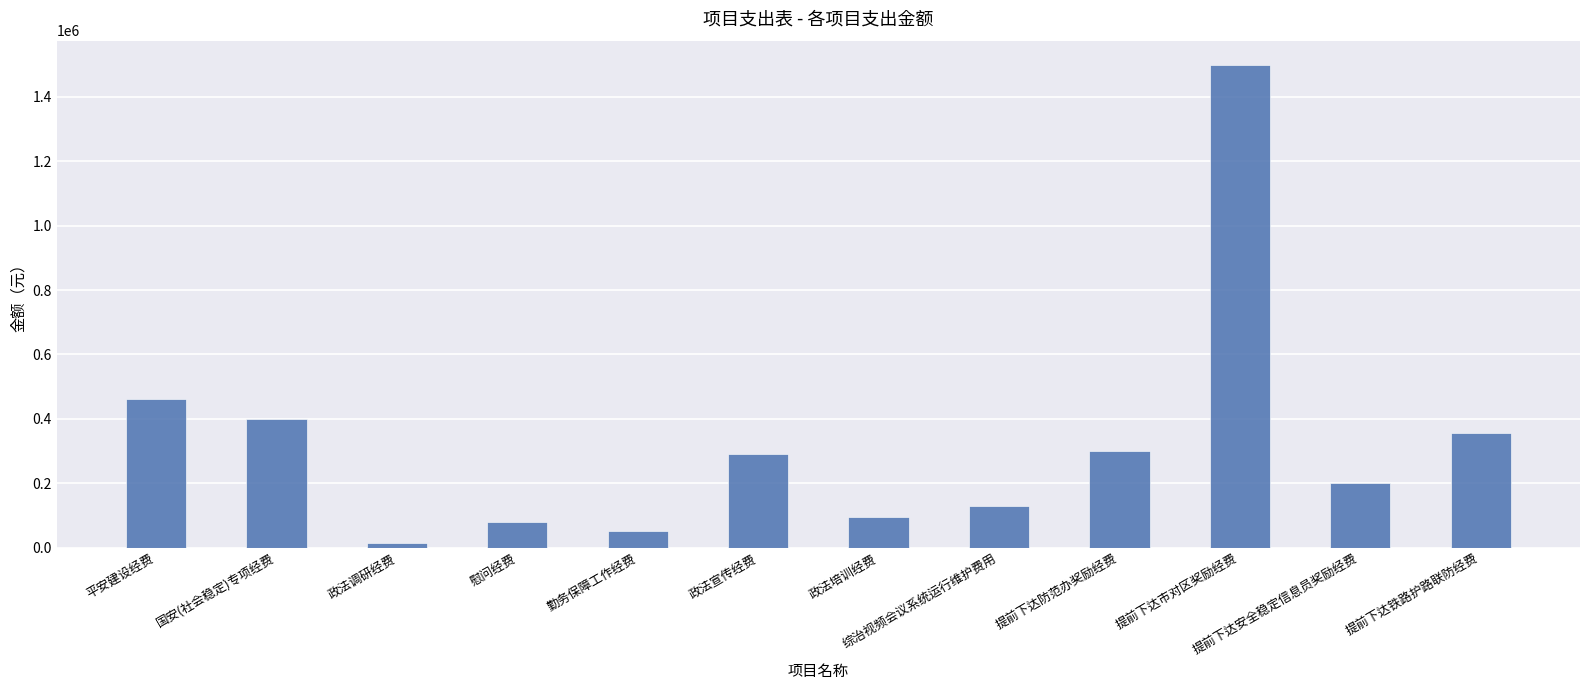

What is the smallest value displayed?

13000.0